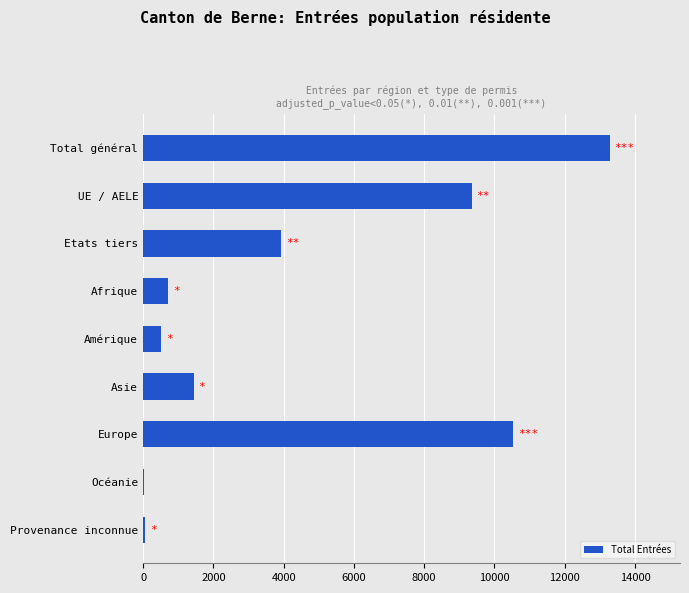

Between Amérique and Provenance inconnue, which is larger?

Amérique